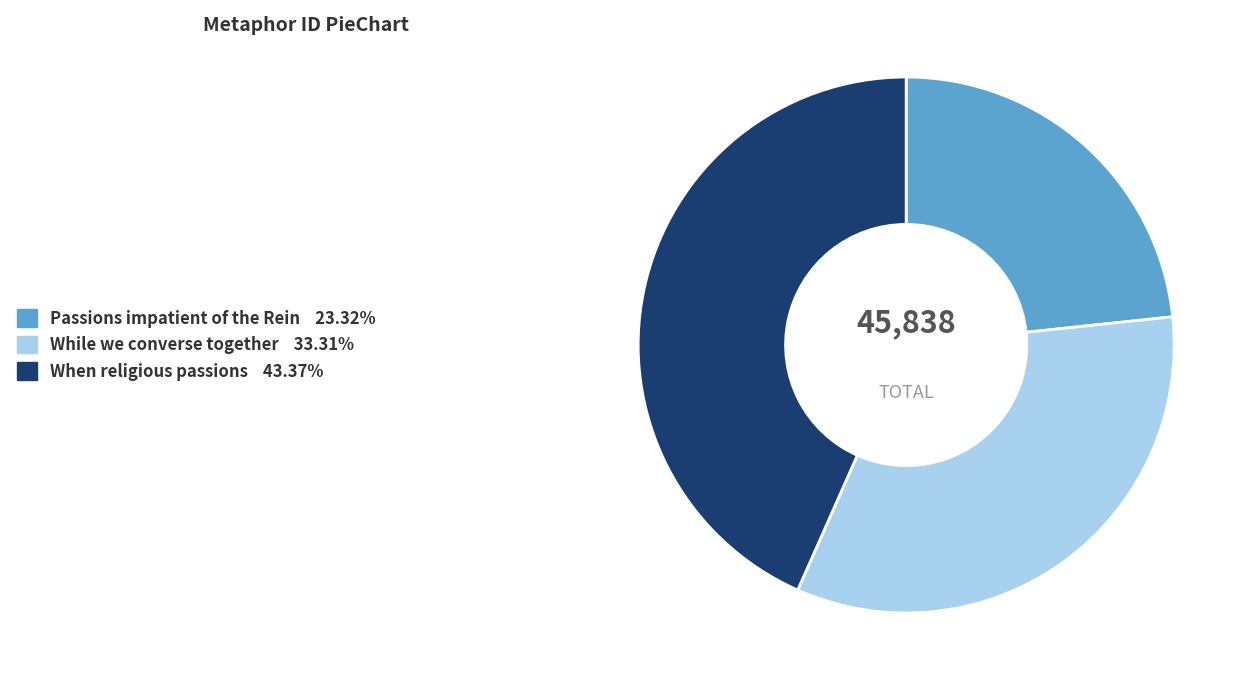

True or false: When religious passions accounts for 43% of the total.

True